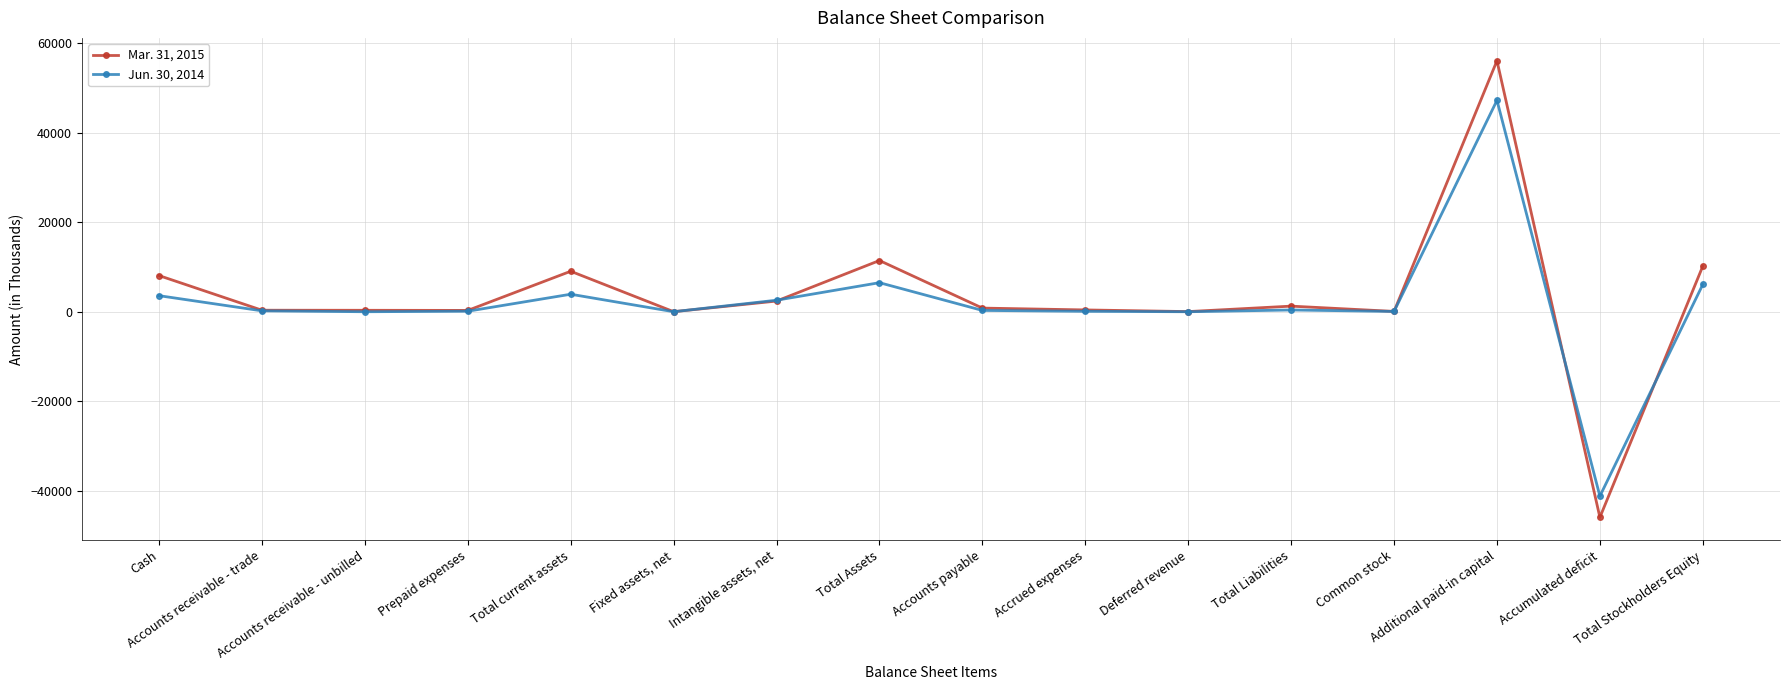

What is the sum of the Mar. 31, 2015 values at Accounts receivable - trade and Intangible assets, net?

2729